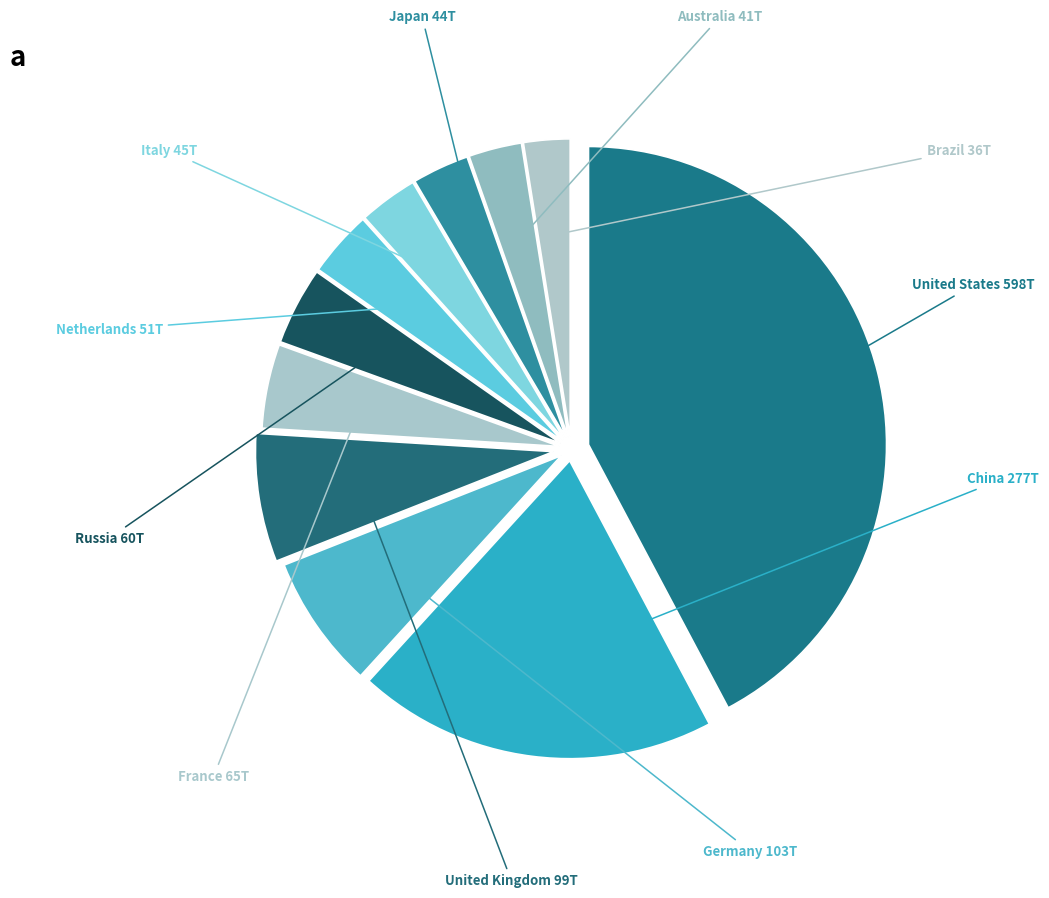

How many slices are in this pie chart?

11